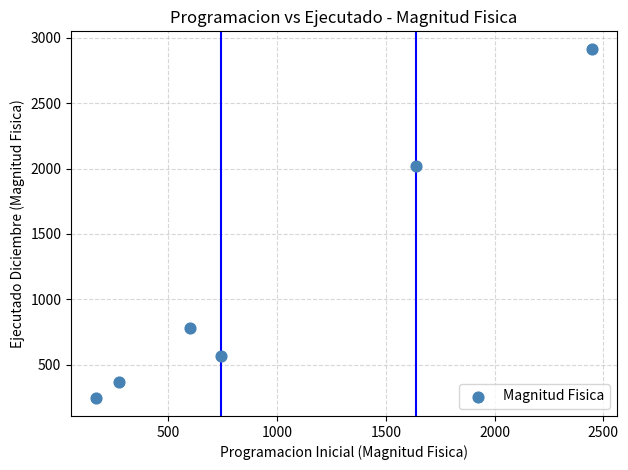

What is the range of Y values (max minus min)?

2675